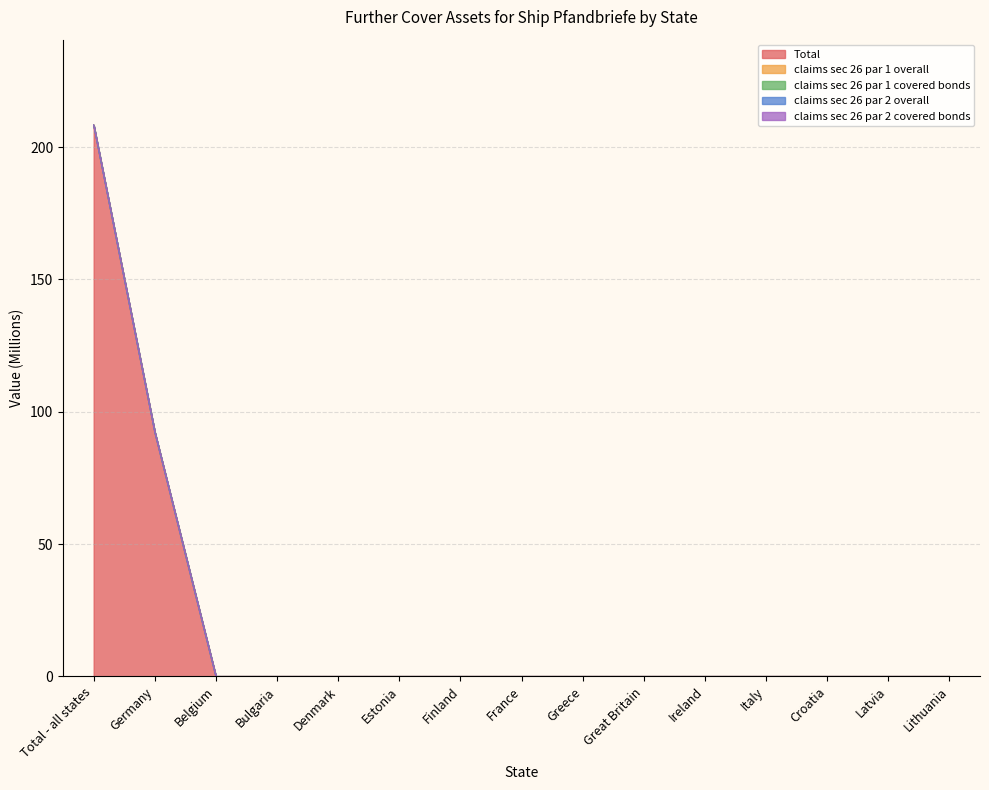

Is the value of claims sec 26 par 2 overall at Great Britain greater than the value of claims sec 26 par 1 overall at Finland?

No